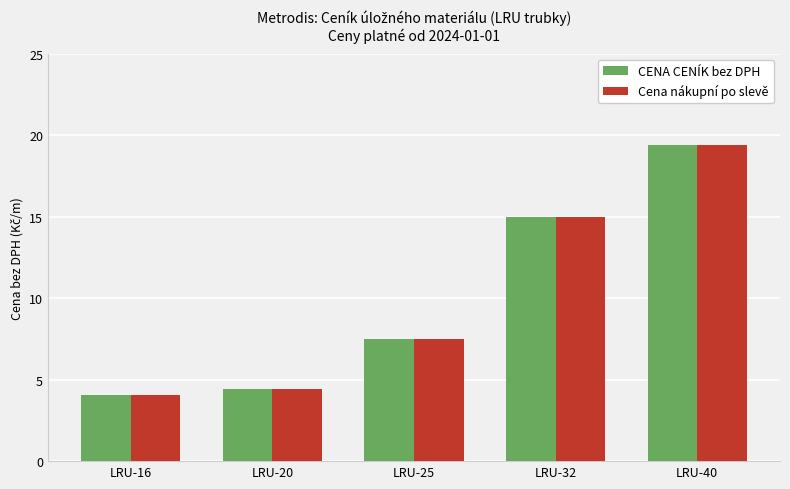

Reading left to right, list all the values displayed in this chart.

CENA CENÍK bez DPH: 4.0	4.5	7.5	15.0	19.4
Cena nákupní po slevě: 4.0	4.5	7.5	15.0	19.4